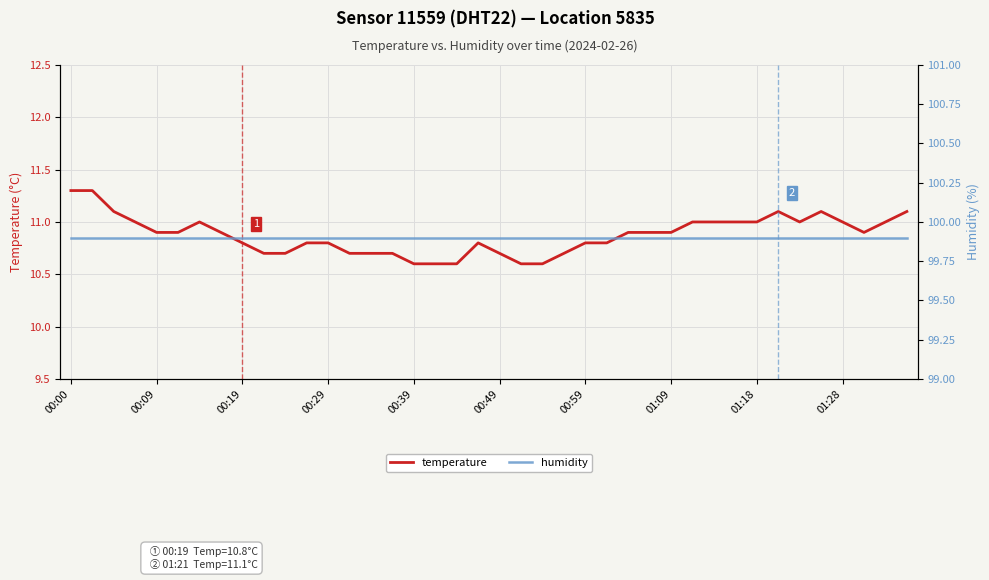

Reading right to left, transcribe all the data shown in this chart.

temperature: 11.1	11.0	10.9	11.0	11.1	11.0	11.1	11.0	11.0	11.0	11.0	10.9	10.9	10.9	10.8	10.8	10.7	10.6	10.6	10.7	10.8	10.6	10.6	10.6	10.7	10.7	10.7	10.8	10.8	10.7	10.7	10.8	10.9	11.0	10.9	10.9	11.0	11.1	11.3	11.3
humidity: 99.9	99.9	99.9	99.9	99.9	99.9	99.9	99.9	99.9	99.9	99.9	99.9	99.9	99.9	99.9	99.9	99.9	99.9	99.9	99.9	99.9	99.9	99.9	99.9	99.9	99.9	99.9	99.9	99.9	99.9	99.9	99.9	99.9	99.9	99.9	99.9	99.9	99.9	99.9	99.9